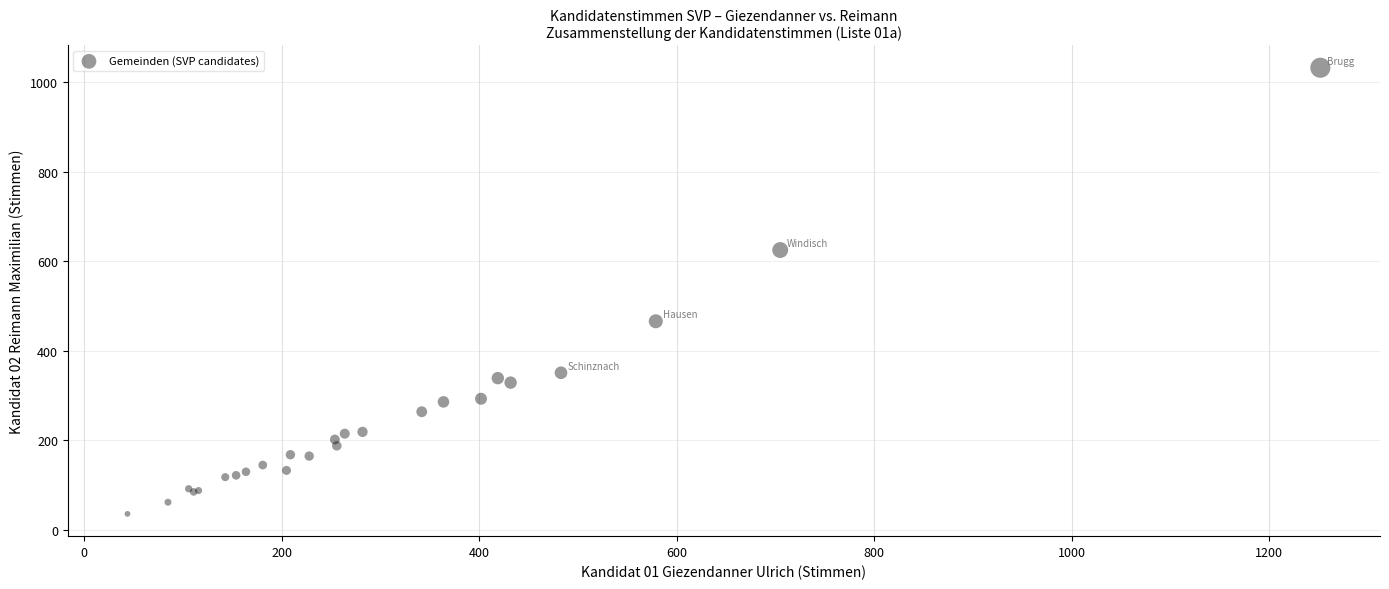

What Y value in the scatter plot is closest to 534?

466